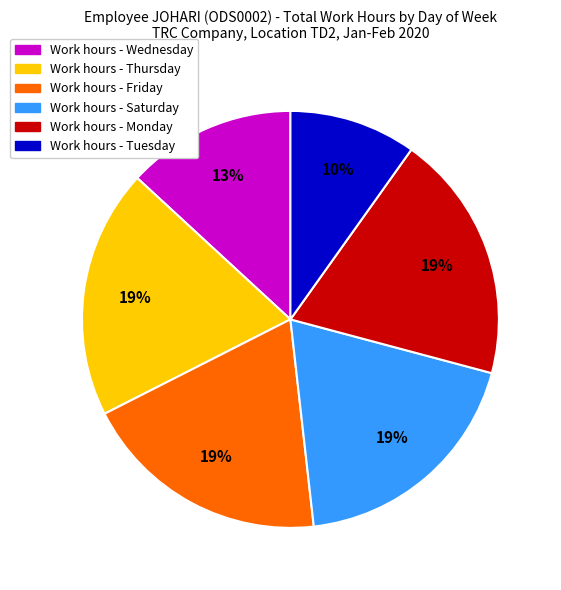

Is there a majority slice in this chart?

No